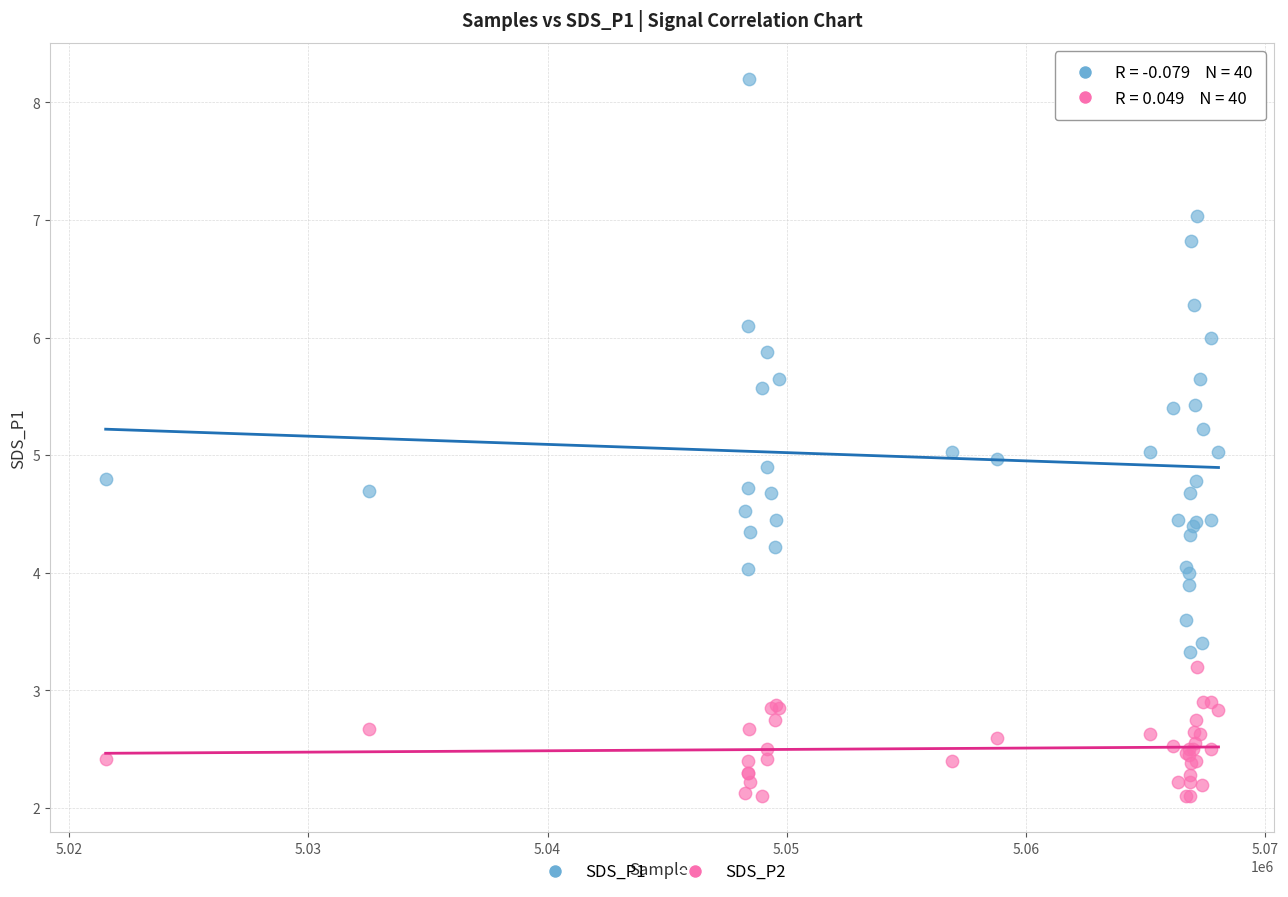

What are all the series names shown in the legend?

SDS_P1, SDS_P2